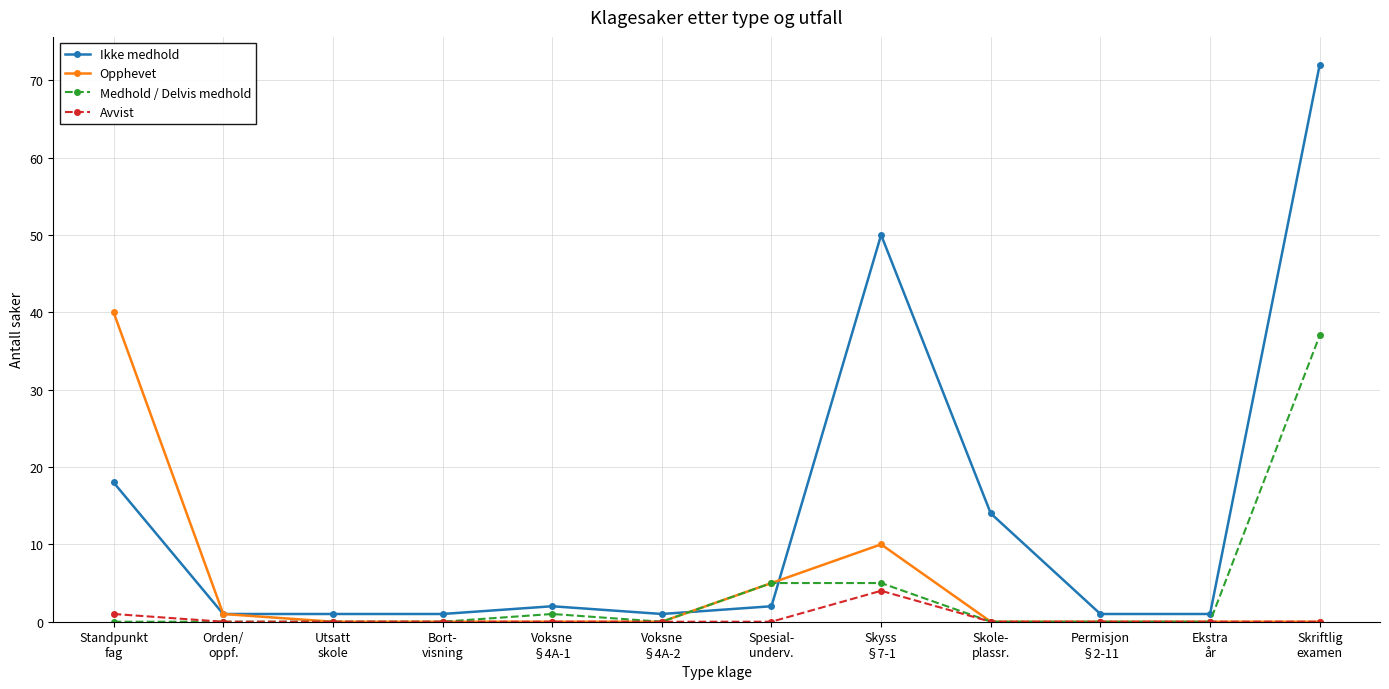

Is it true that Avvist equals 4 at Skyss
§7-1?

True